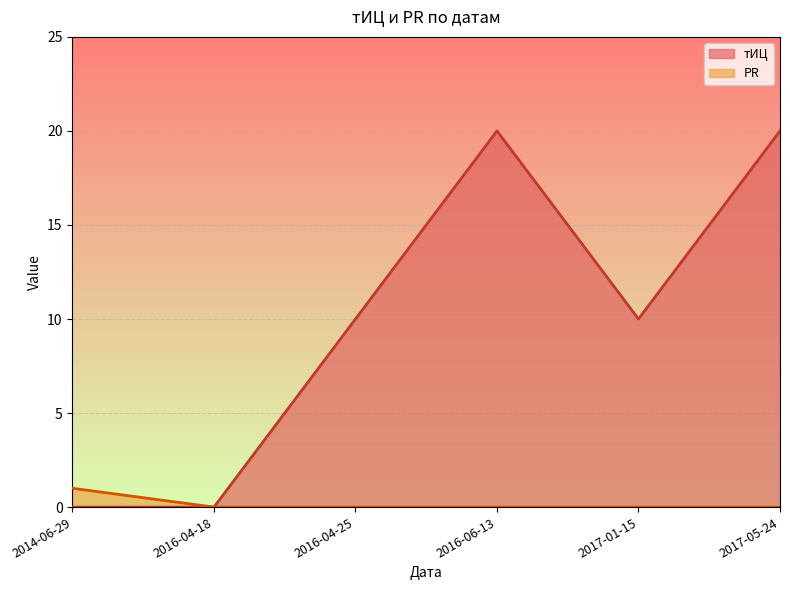

Rank the series by their average value, from lowest to highest.

PR, тИЦ